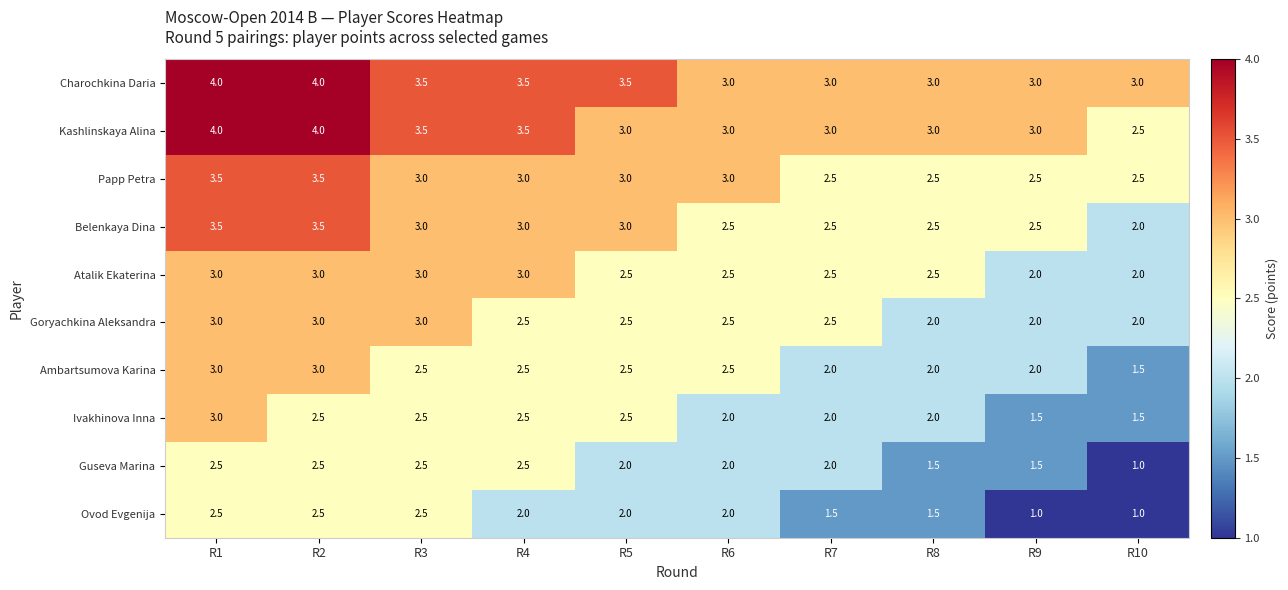

What is the highest value of the Goryachkina Aleksandra series?

3.0